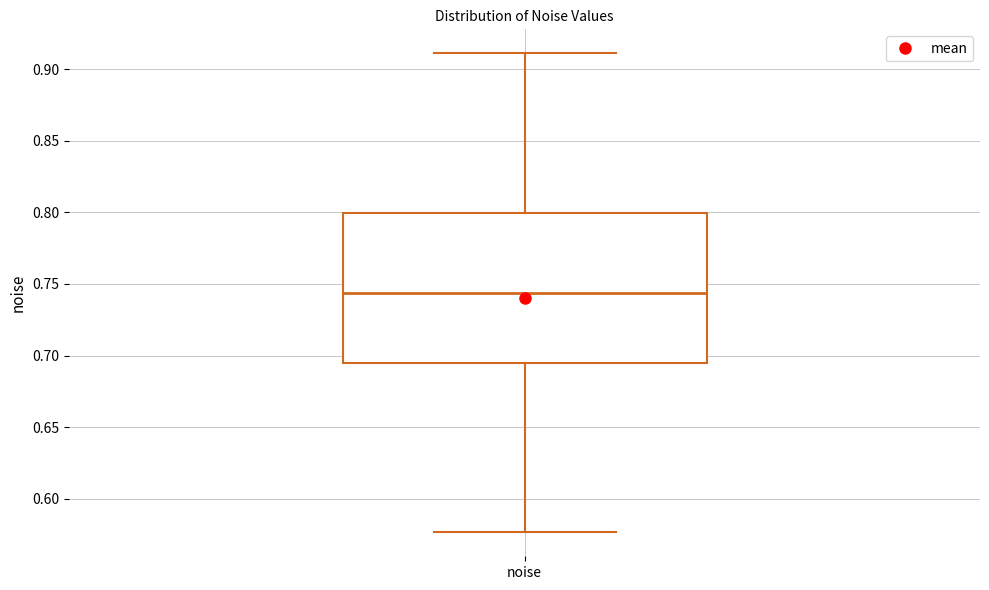

Read this box plot against the y-axis: the position of the median line, the range covered by the box, and the ends of both whiskers. The values are not printed on the chart, so give them approximately, as read against the axis.

median 0.745, box 0.695 to 0.800, whiskers 0.575 to 0.910